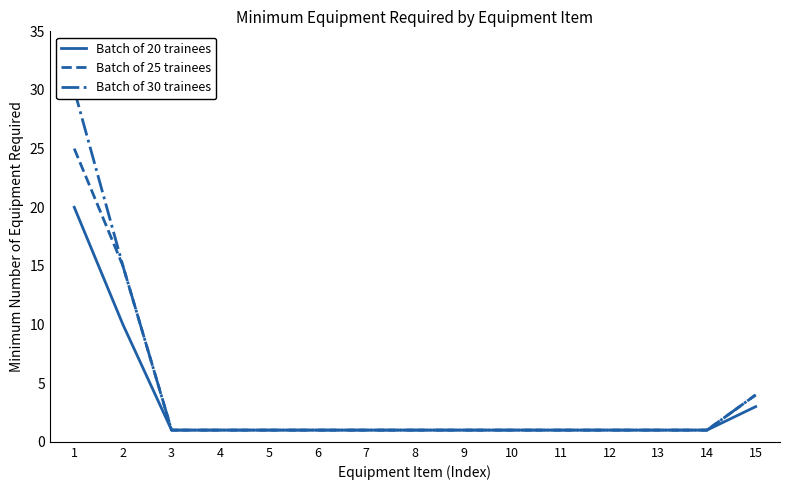

Between 1 and 12, which series saw the biggest shift?

Batch of 30 trainees